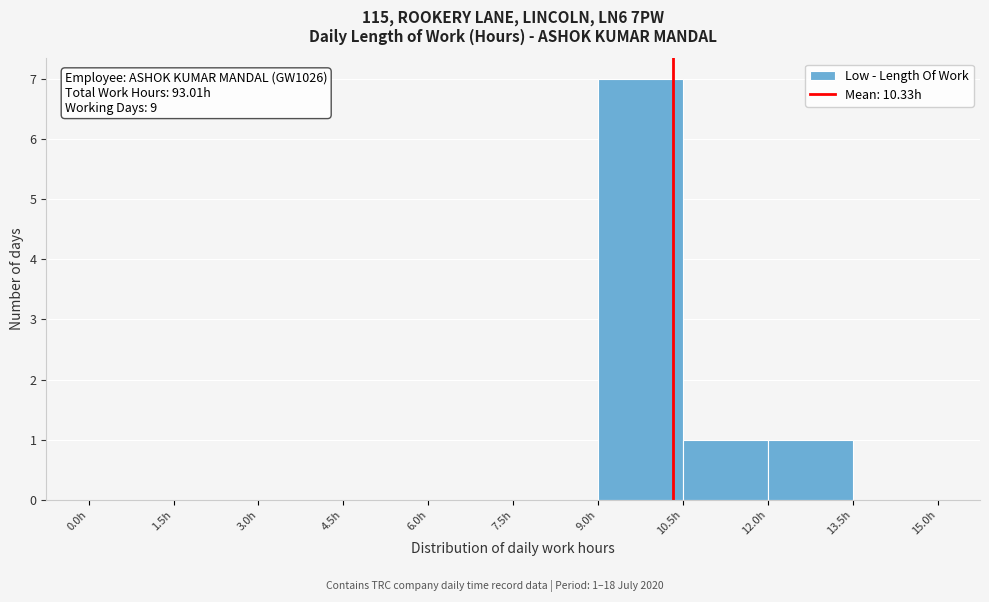

Over which range of the x-axis is the bar tallest?

9.0 to 10.5